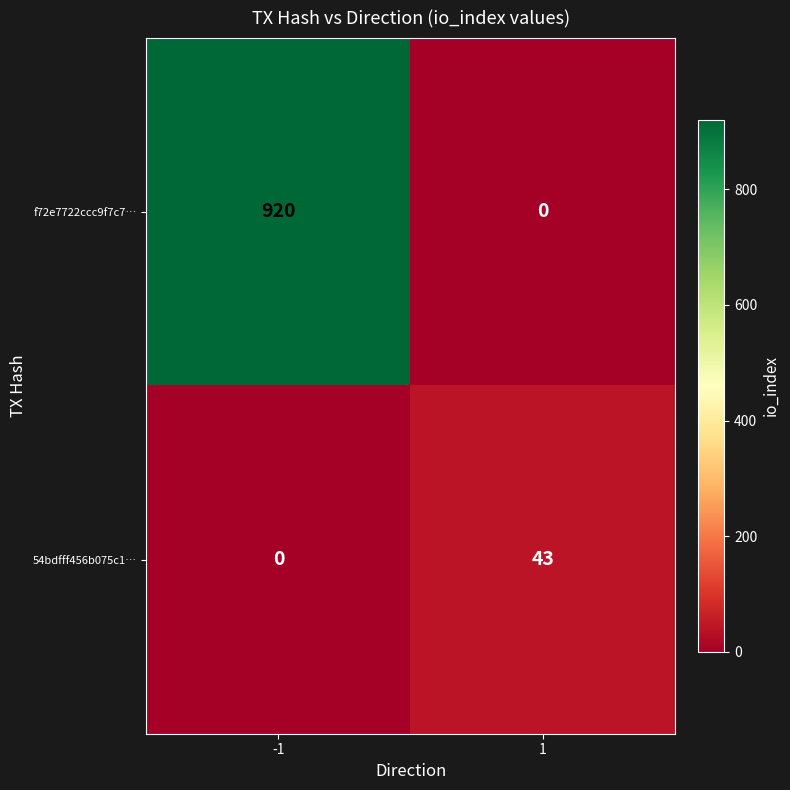

What is the approximate value of f72e7722ccc9f7c7… at -1, to the nearest 50?

900